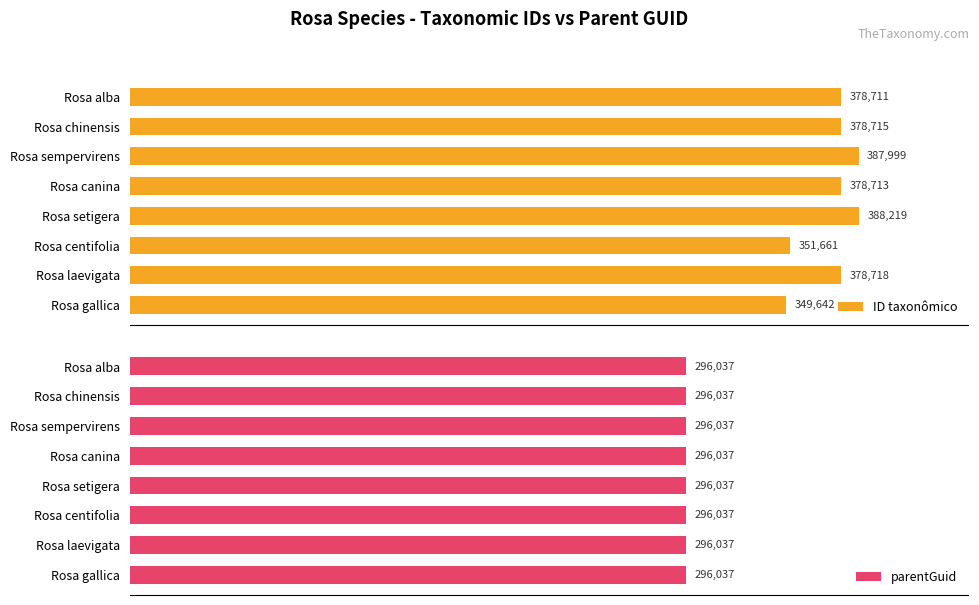

Does the chart contain any negative values?

No